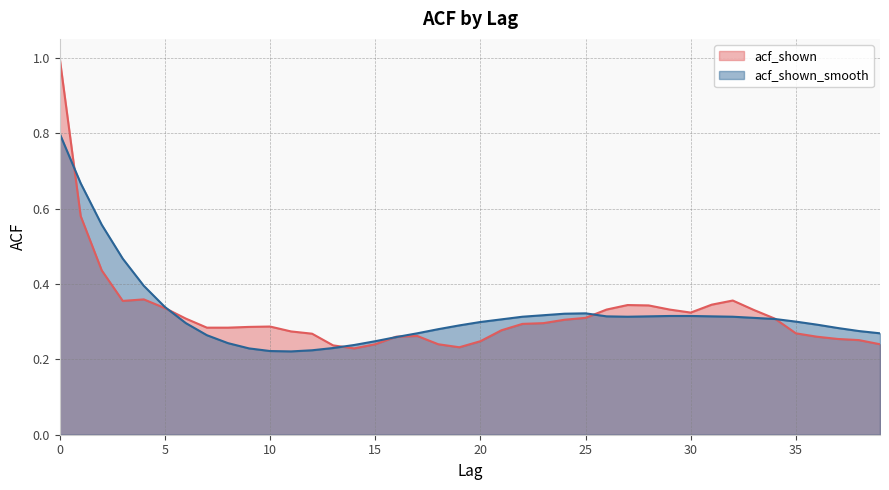

How many interior local peaks does the acf_shown_smooth series have?

1